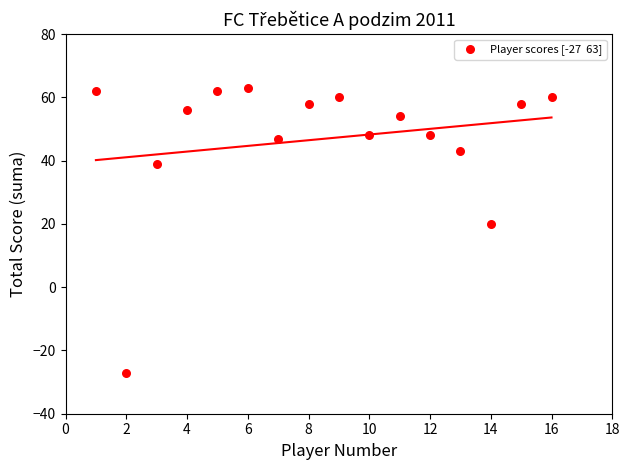

What is the range of X values (max minus min)?

15